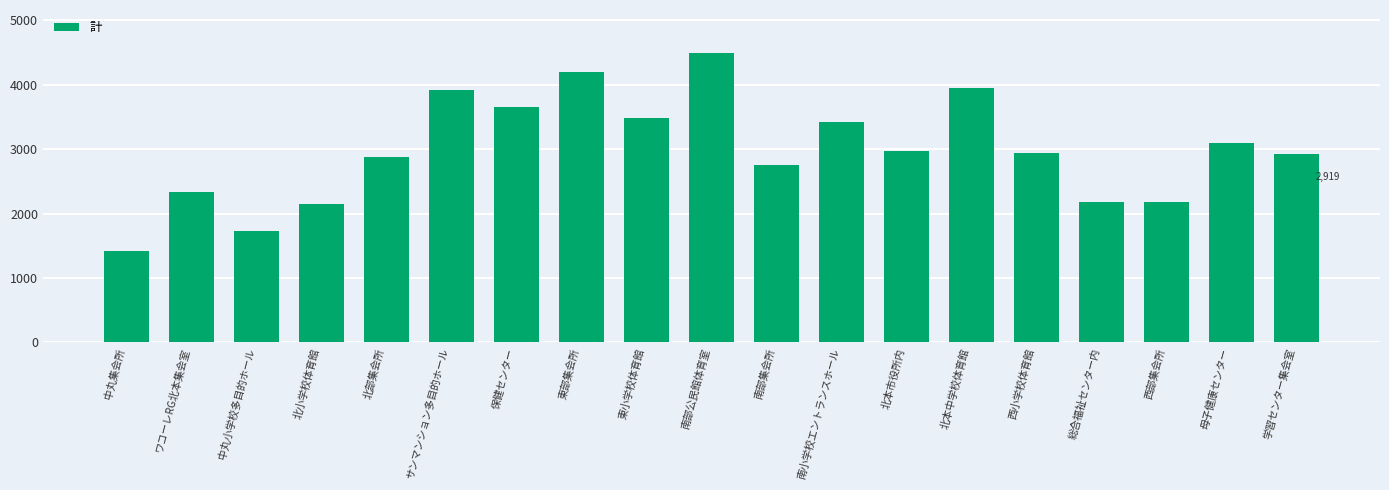

Is it true that the value at 中丸小学校多目的ホール is 1722?

True